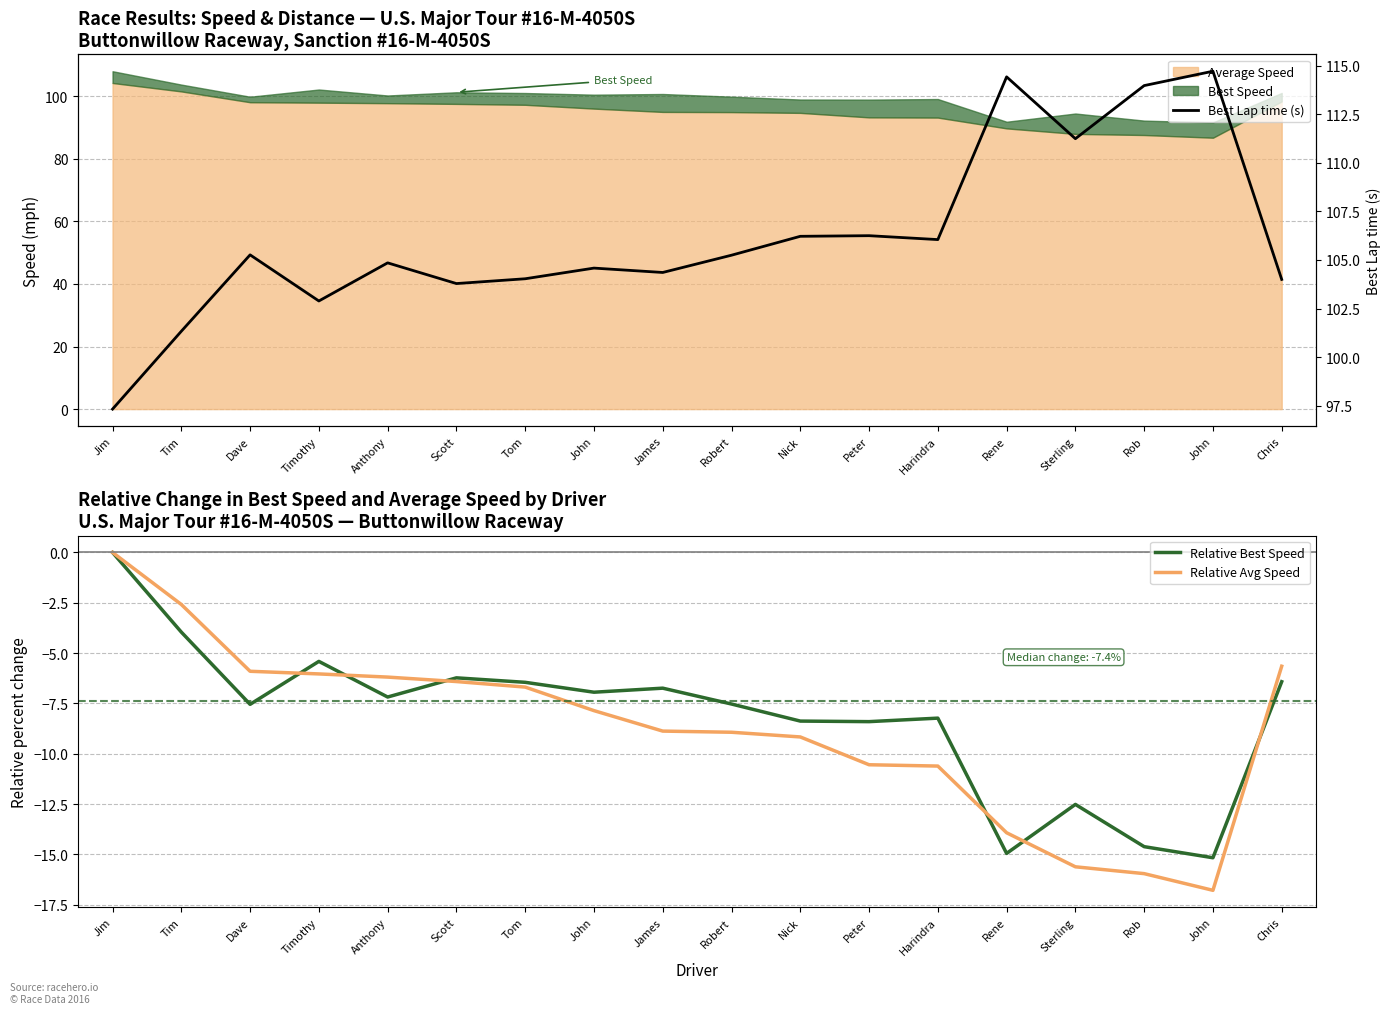

Read the Relative Avg Speed value at Scott.

-6.4